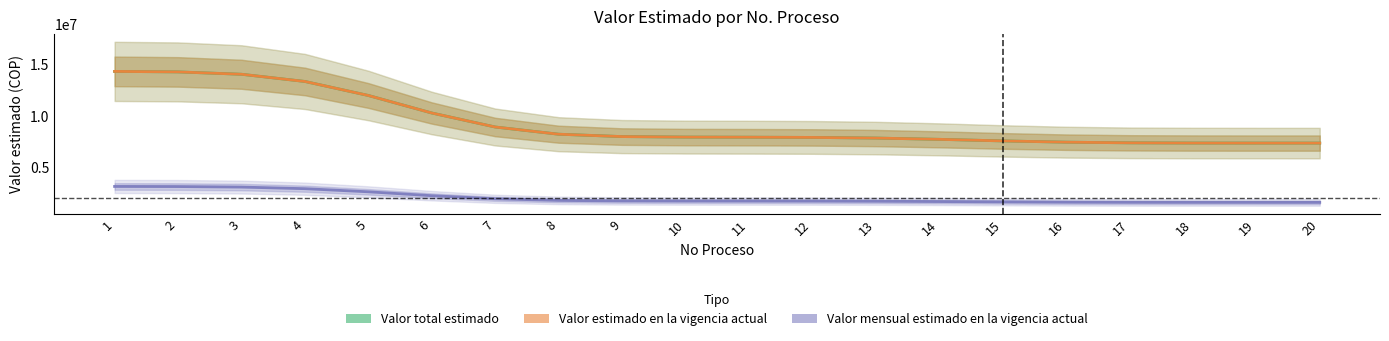

What is the total value across all series at 13?

17414821.6